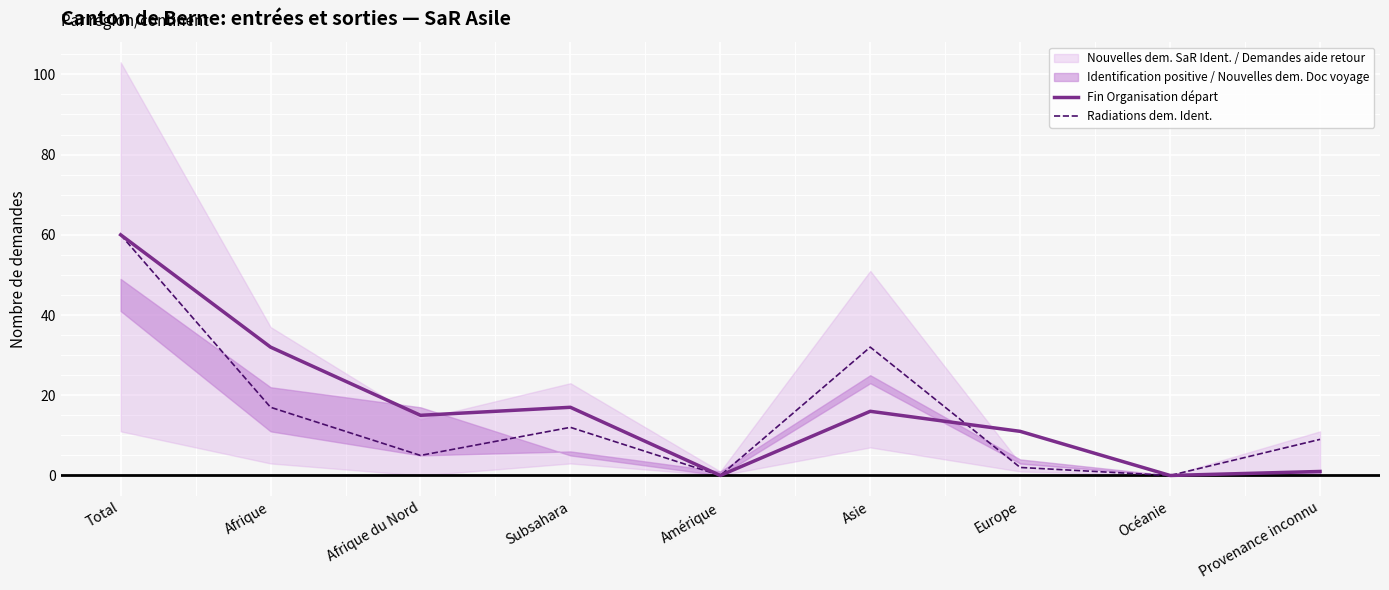

At which label does Radiations dem. Ident. reach its peak?

Total